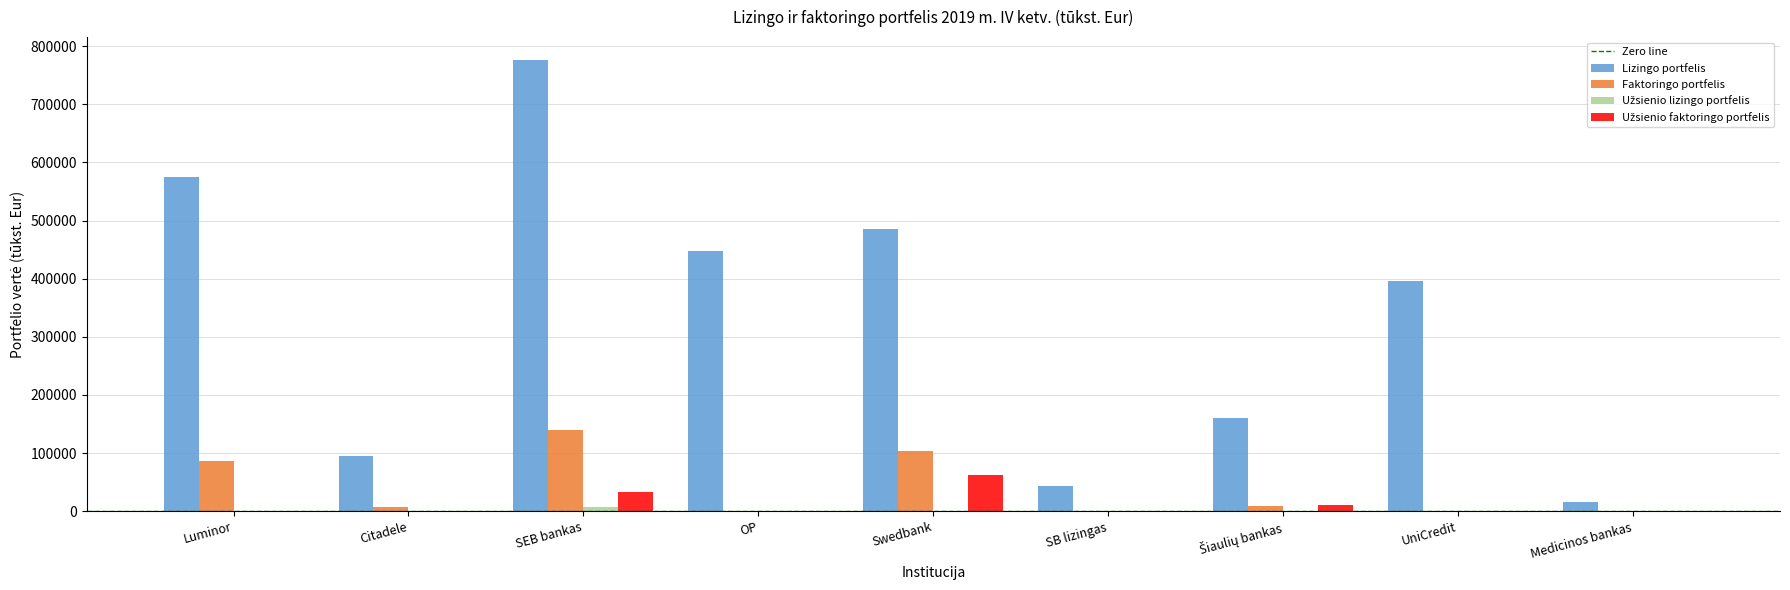

True or false: Lizingo portfelis has a value of 753203.1 at OP.

False